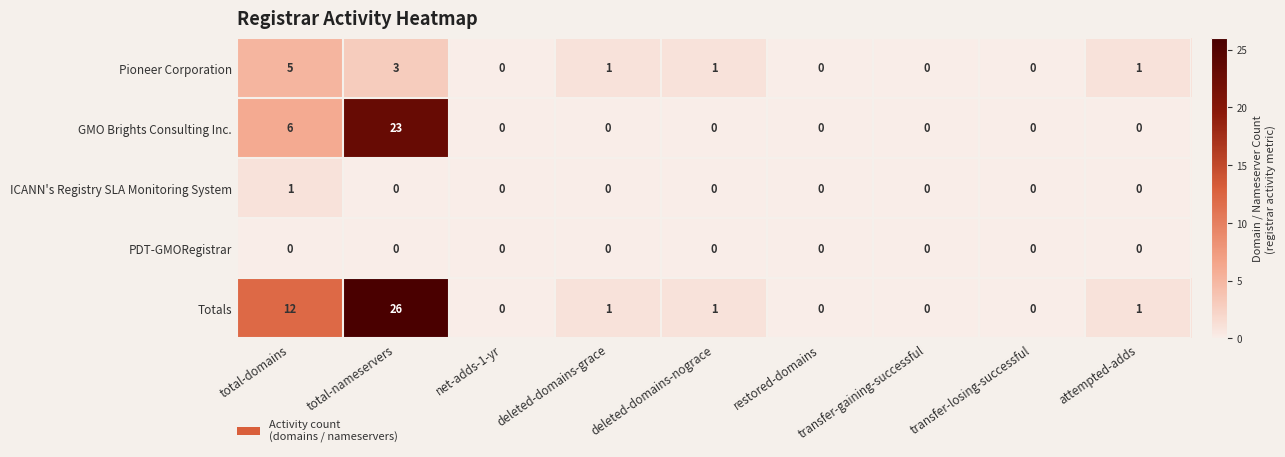

At which category is the sum across all series the highest?

total-nameservers